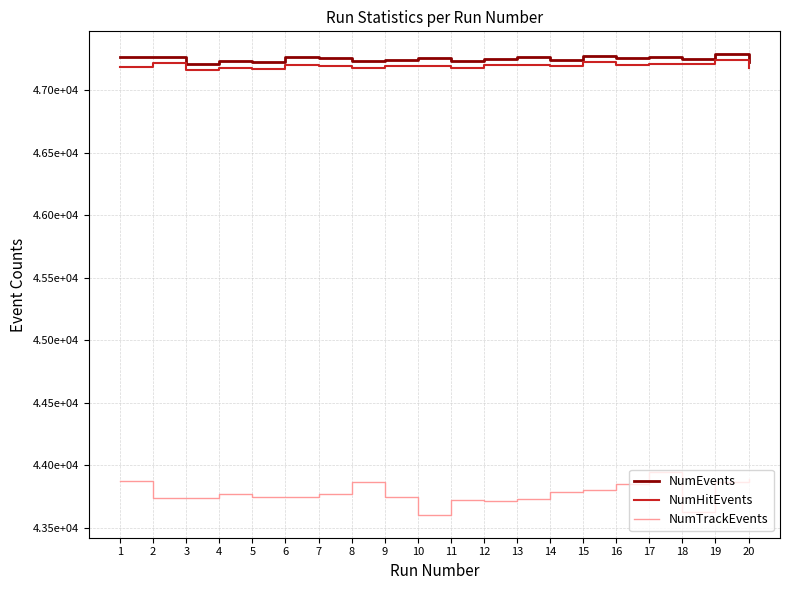

Reading right to left, extract all data points from this chart.

NumEvents: 20=47230	19=47288	18=47254	17=47263	16=47256	15=47274	14=47244	13=47264	12=47252	11=47236	10=47257	9=47244	8=47232	7=47259	6=47265	5=47229	4=47235	3=47214	2=47269	1=47263
NumHitEvents: 20=47177	19=47242	18=47212	17=47210	16=47204	15=47225	14=47191	13=47202	12=47202	11=47180	10=47194	9=47198	8=47176	7=47194	6=47200	5=47172	4=47182	3=47162	2=47217	1=47188
NumTrackEvents: 20=43891	19=43870	18=43626	17=43944	16=43848	15=43806	14=43790	13=43730	12=43716	11=43719	10=43605	9=43746	8=43865	7=43773	6=43750	5=43746	4=43772	3=43742	2=43736	1=43871